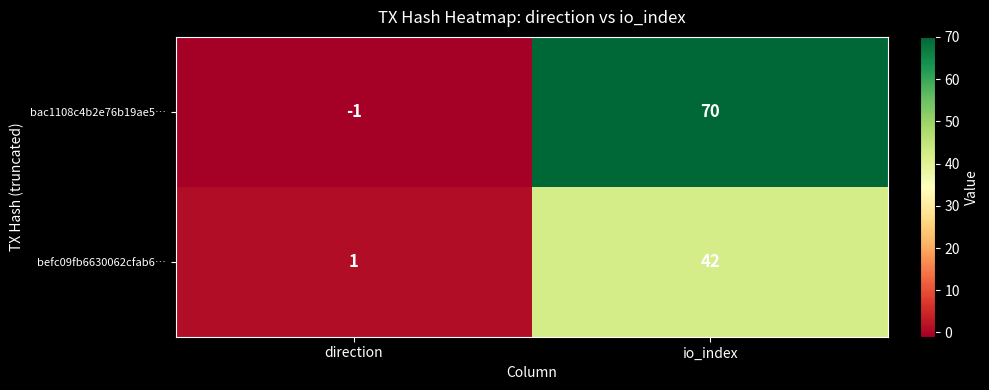

At which category is the sum across all series the highest?

io_index